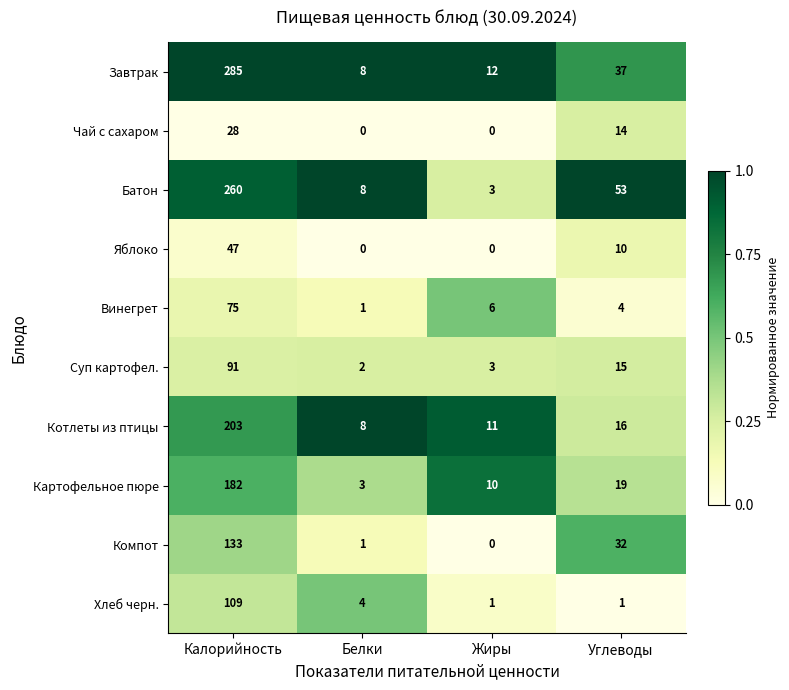

How many distinct data groups are displayed?

10